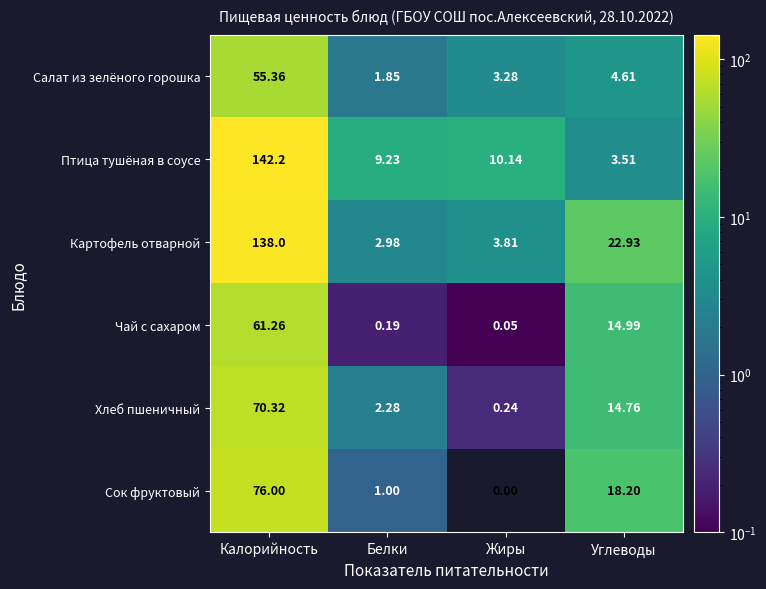

List the labels in order of Сок фруктовый value, smallest first.

Жиры, Белки, Углеводы, Калорийность